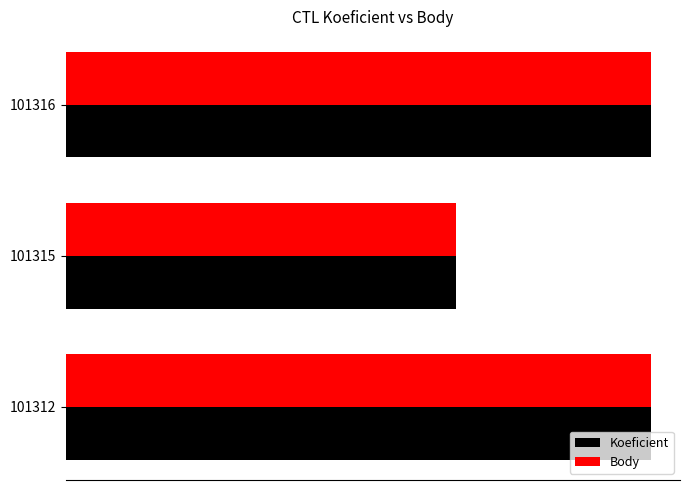

What are all the series names shown in the legend?

Koeficient, Body